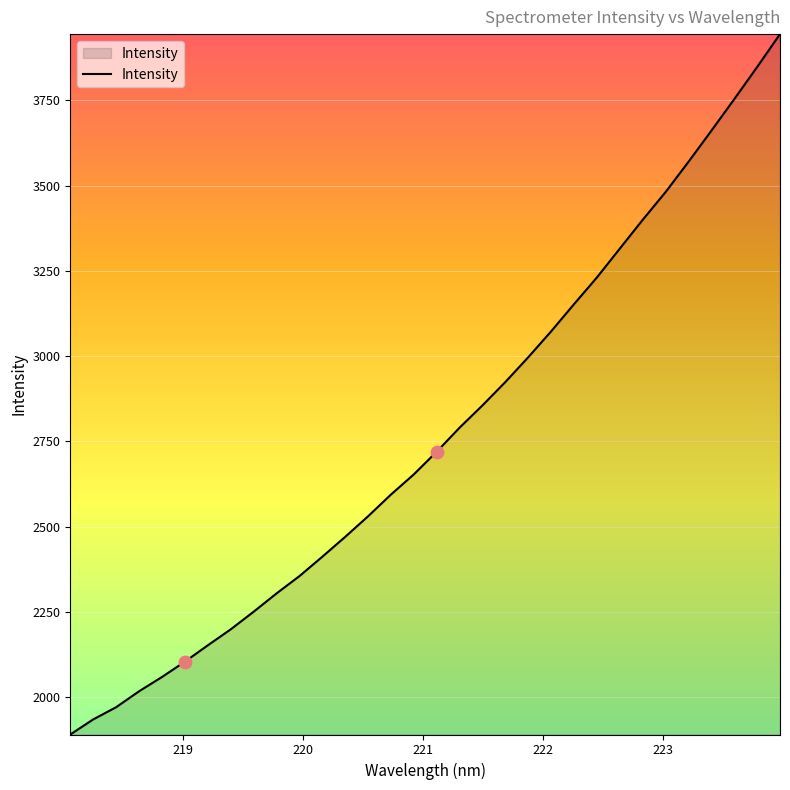

What is the difference between the maximum and minimum values?

2053.3